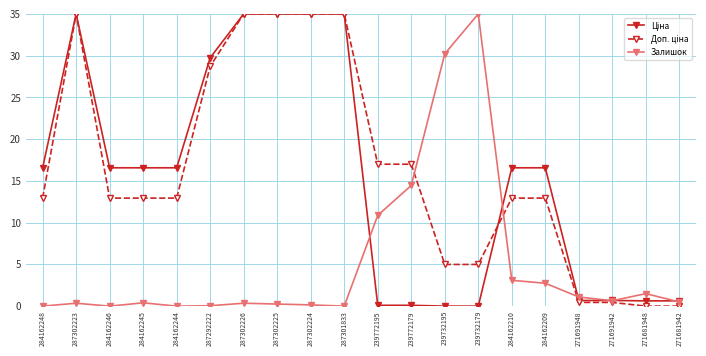

Between 239772195 and 239732195, which series saw the biggest shift?

Залишок